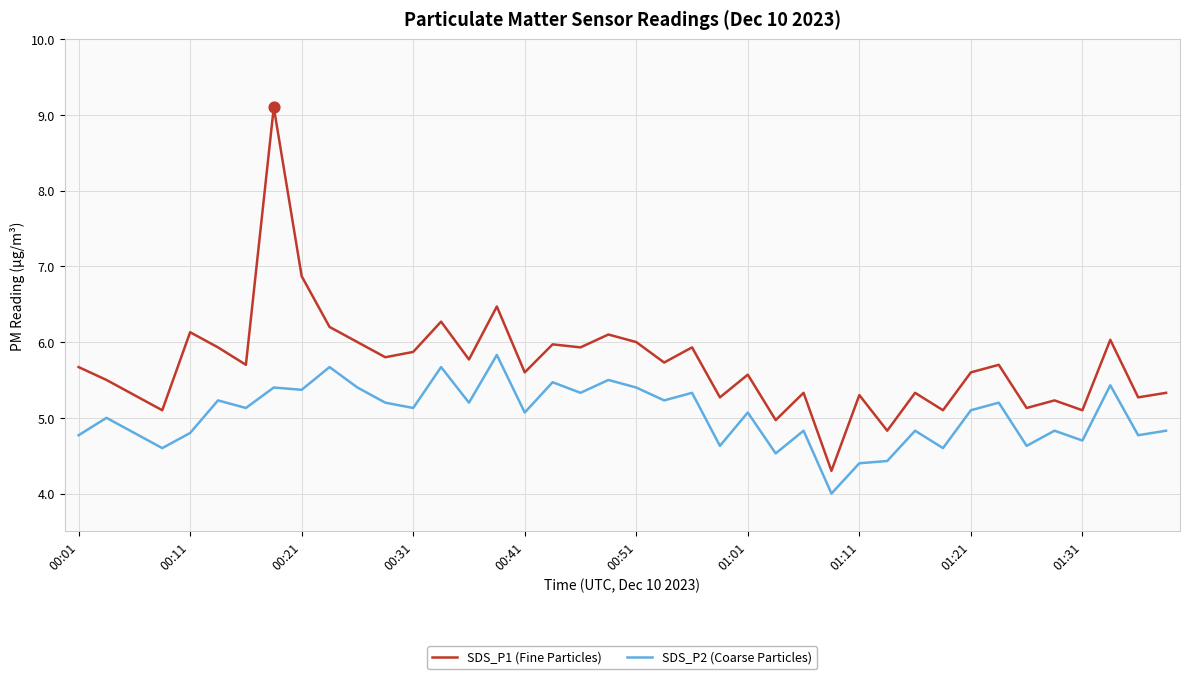

Which series has the largest total across all categories?

SDS_P1 (Fine Particles)